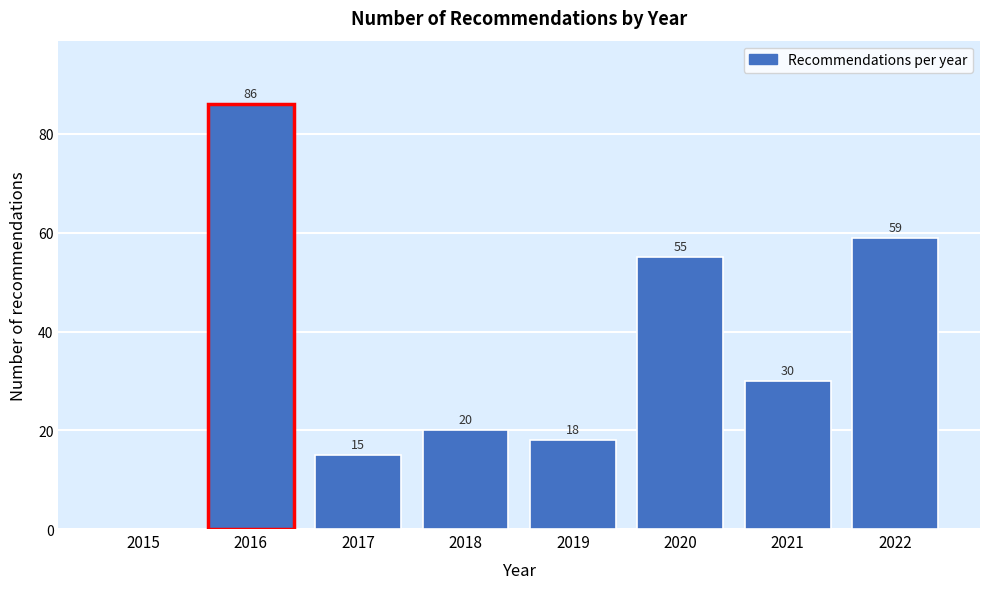

Reading left to right, extract all data points from this chart.

2015=0	2016=86	2017=15	2018=20	2019=18	2020=55	2021=30	2022=59